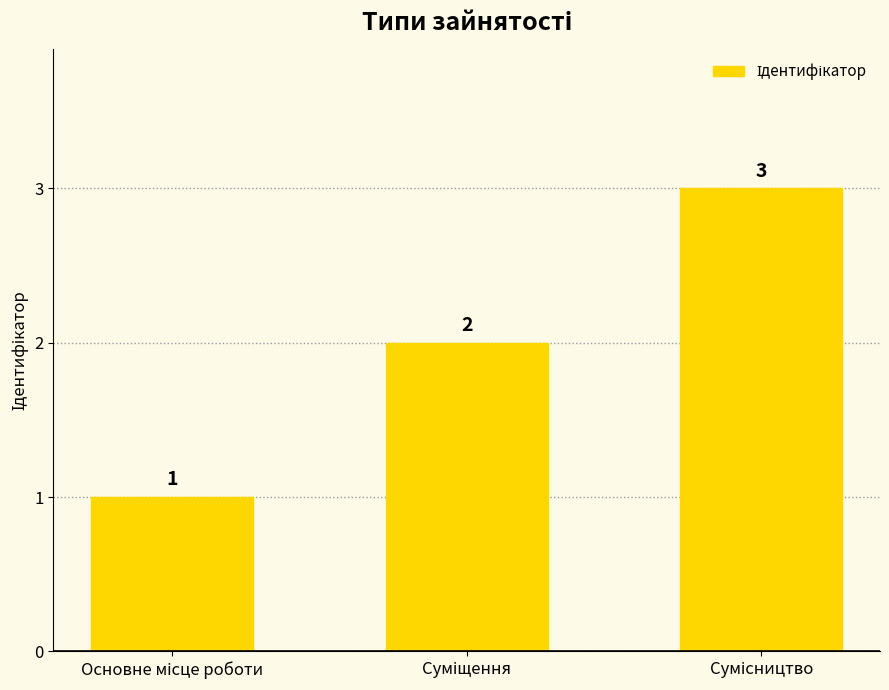

What is the greatest value displayed?

3